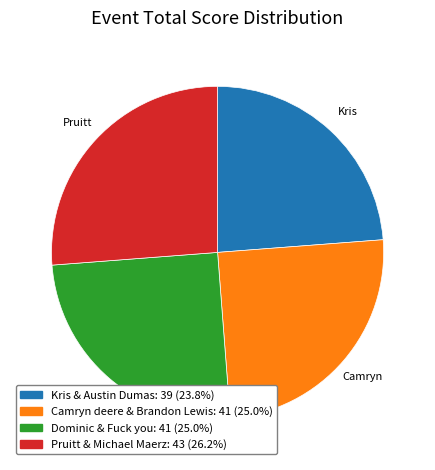

Is it true that Camryn deere & Brandon Lewis is 25% of the pie?

True